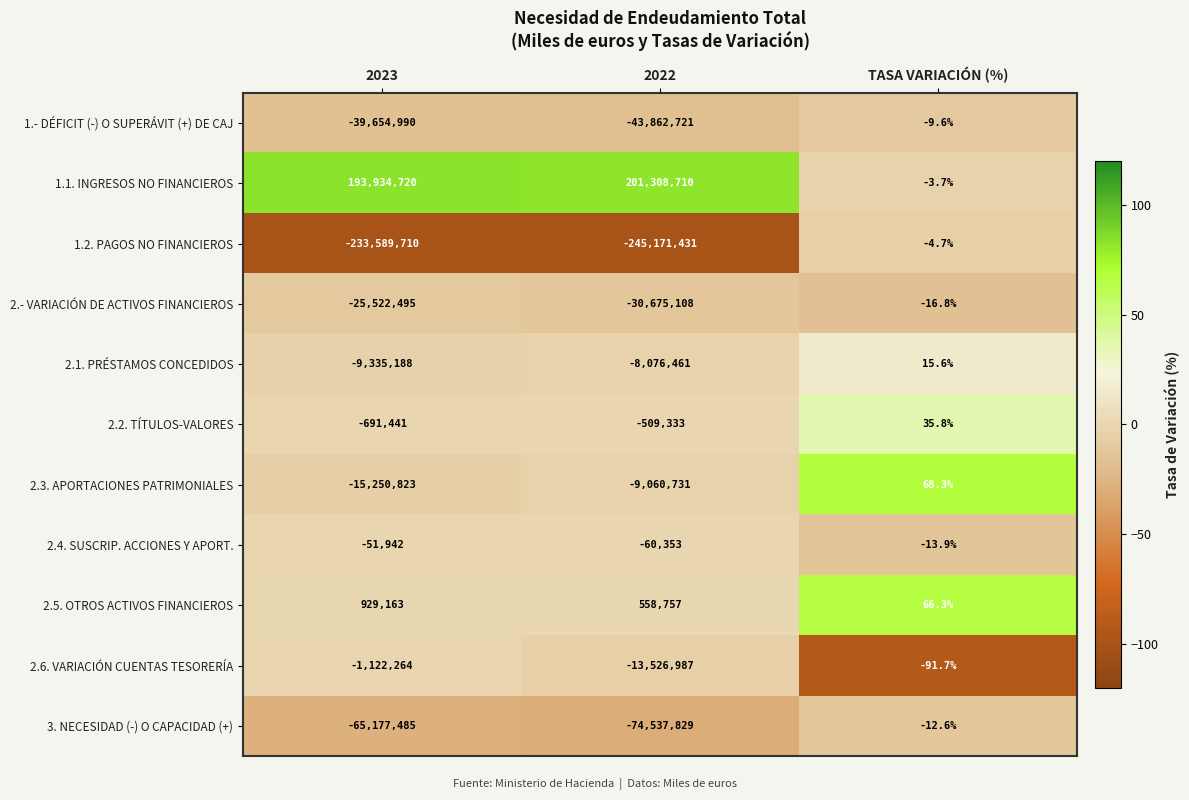

At which label does 2.3. APORTACIONES PATRIMONIALES reach its minimum?

2023